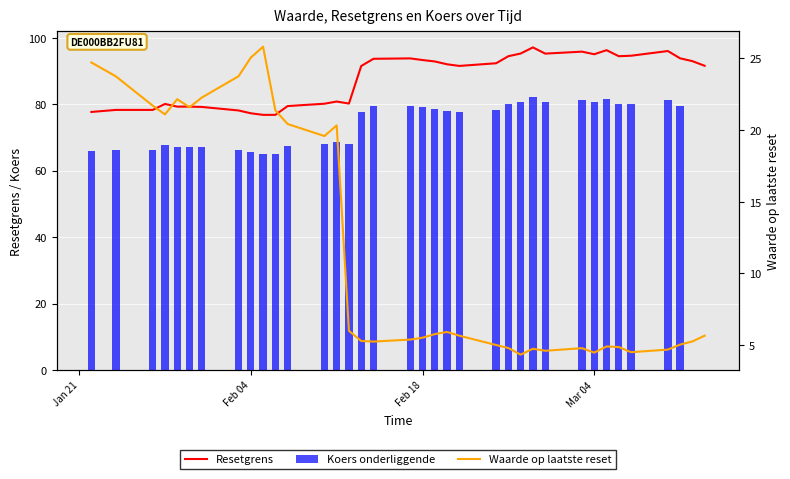

How many groups of bars are there?

36